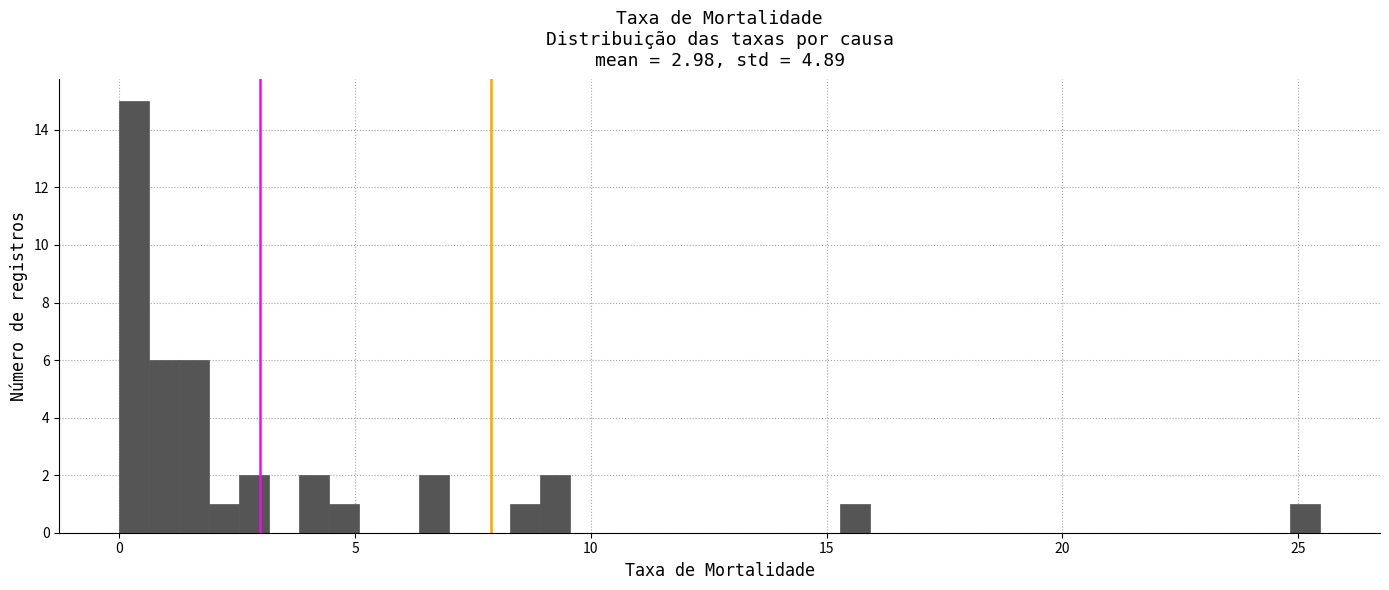

Around what value on the x-axis is the tallest bar? Give the approximate position of its centre, as read against the axis.

0.5